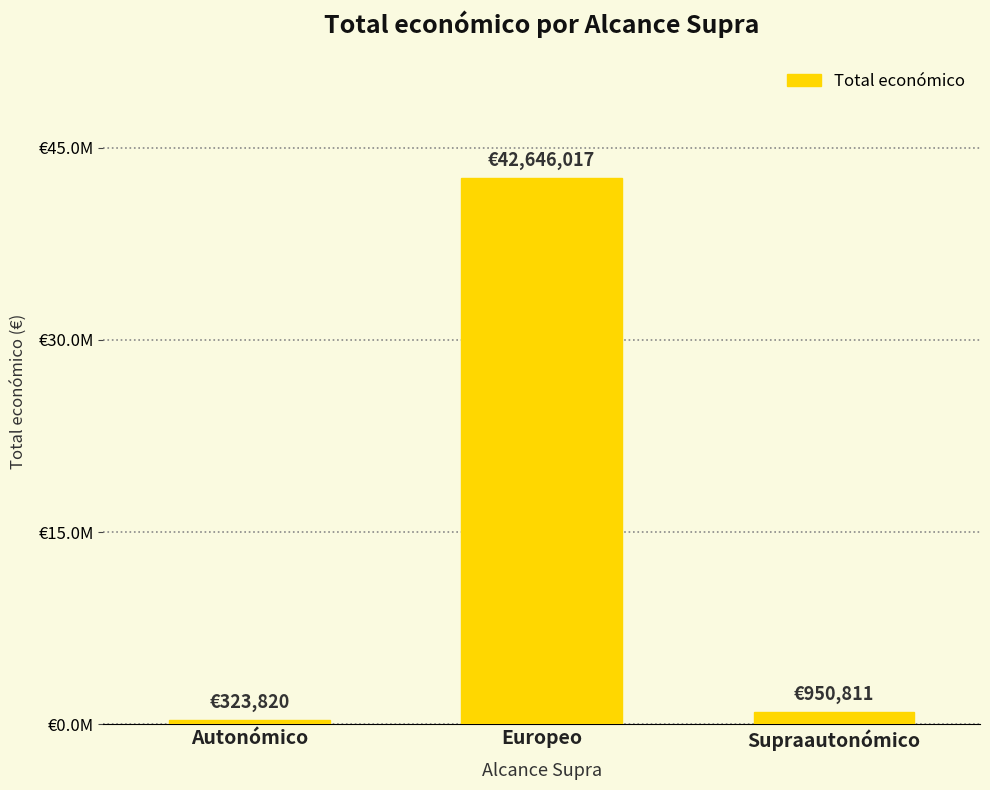

Does the chart contain any negative values?

No